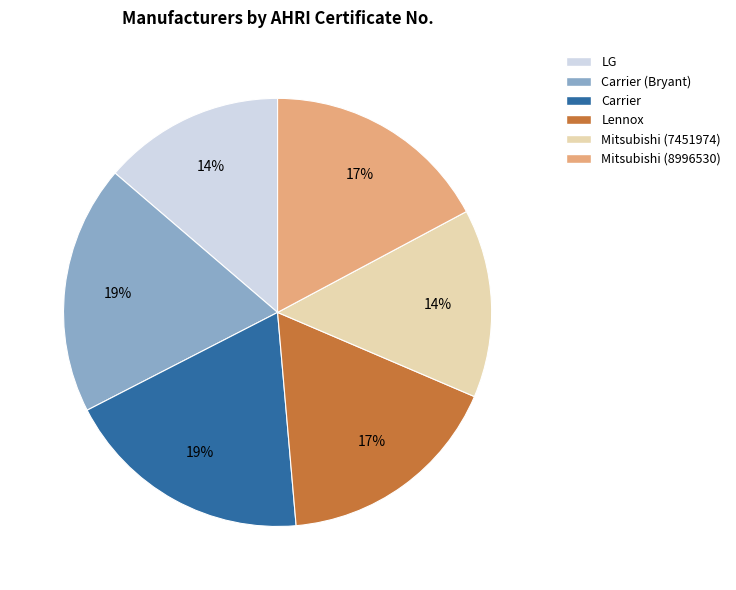

What percentage is the LG slice, to the nearest percent?

14%